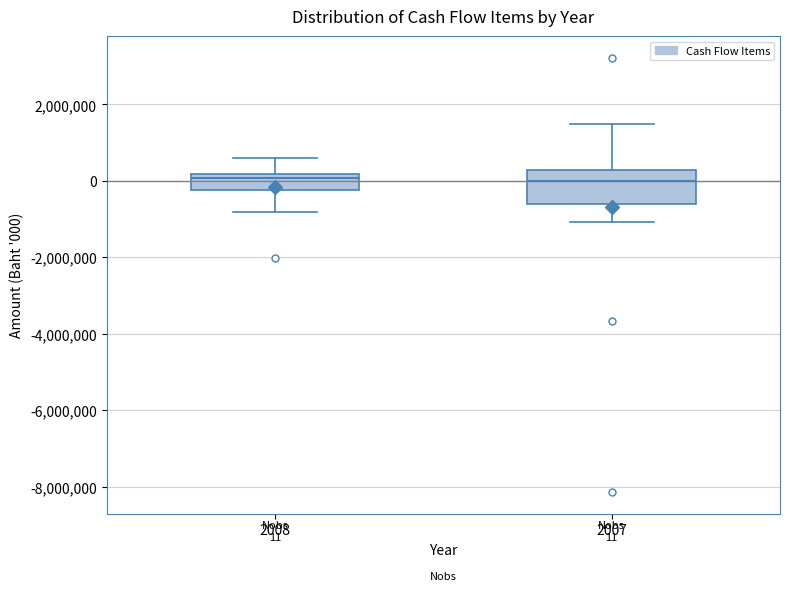

Comparing the boxes themselves (not the whiskers), which one is the tallest?

2007